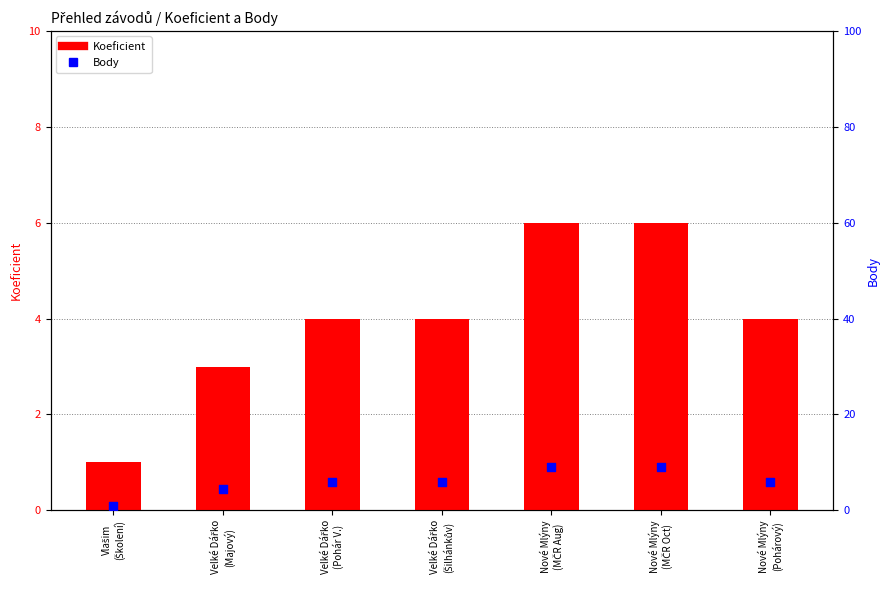

Which series has the largest total across all categories?

Body